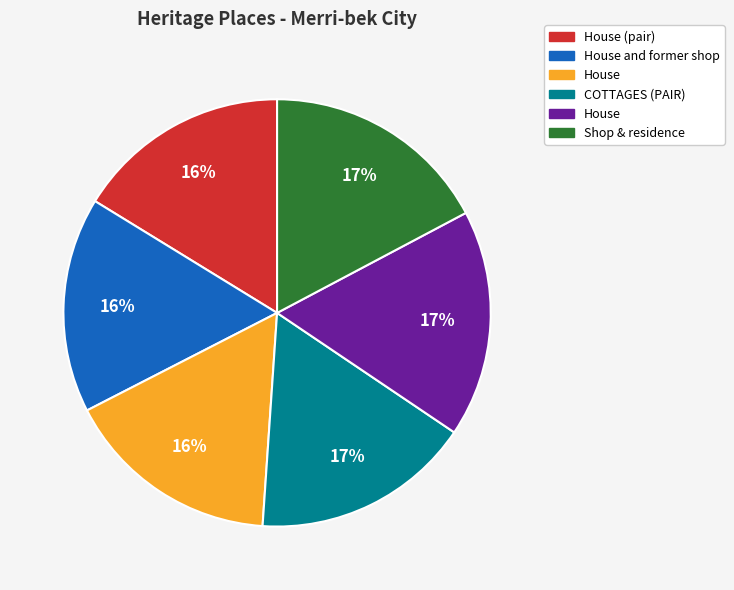

How many slices are in this pie chart?

6